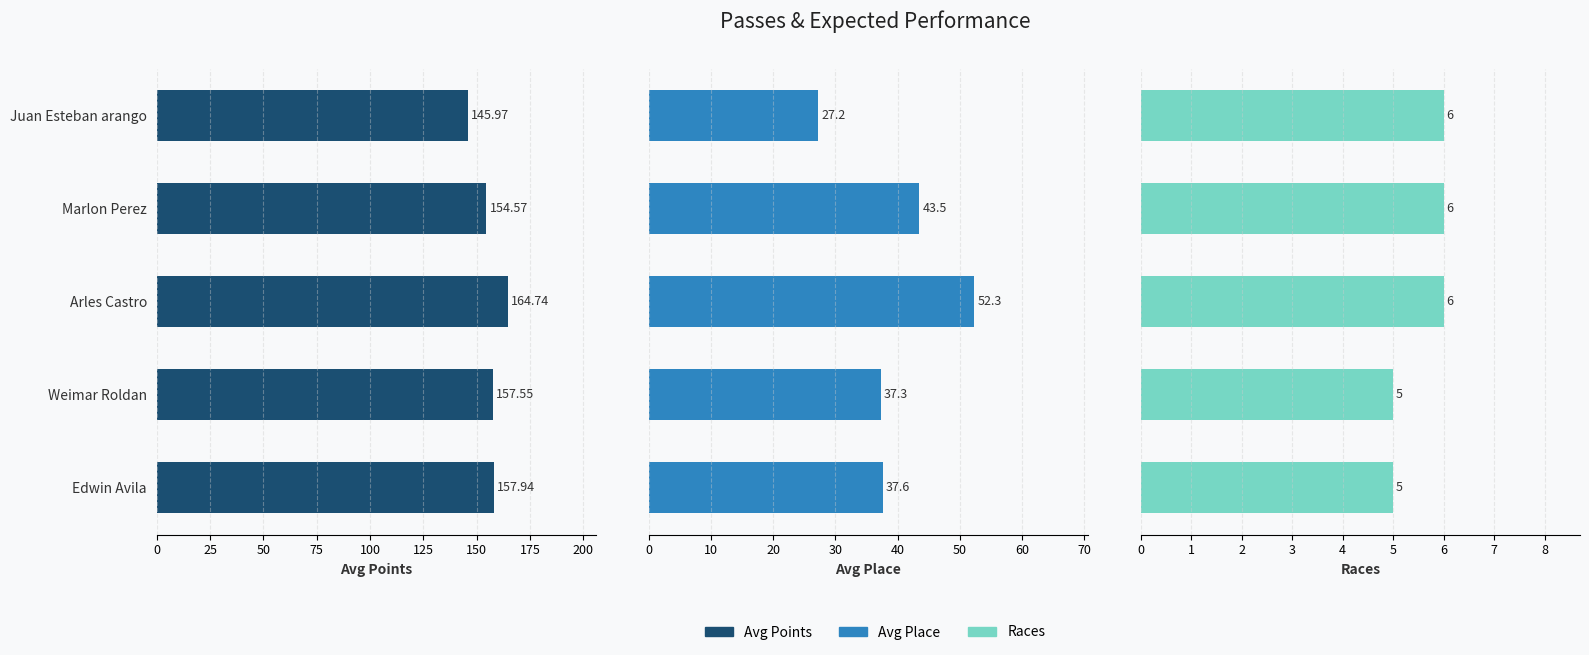

At which category does the chart reach its minimum across all series?

75